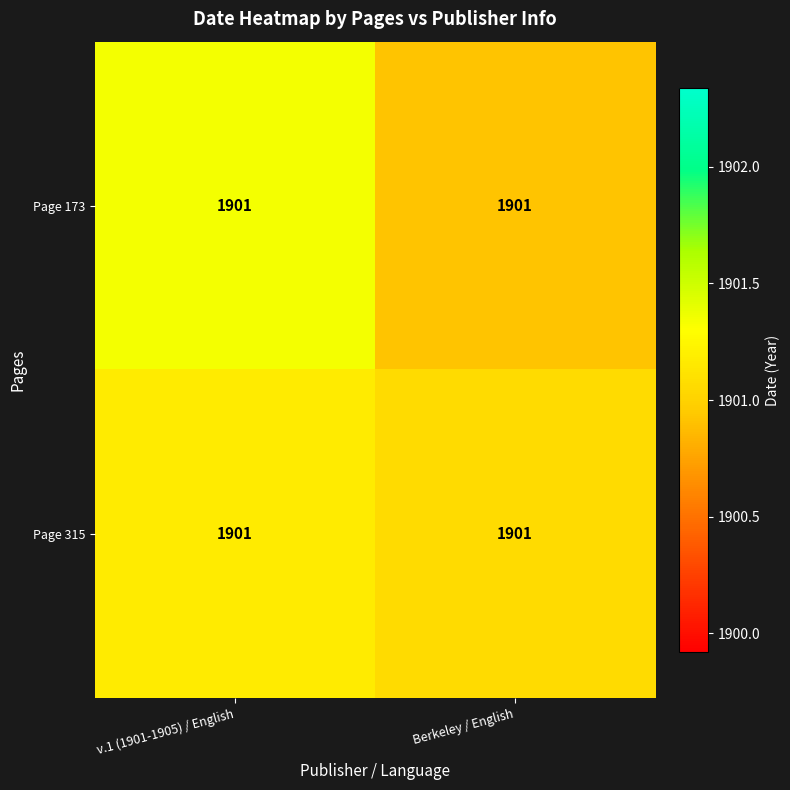

What is the maximum value shown in the chart?

1901.3